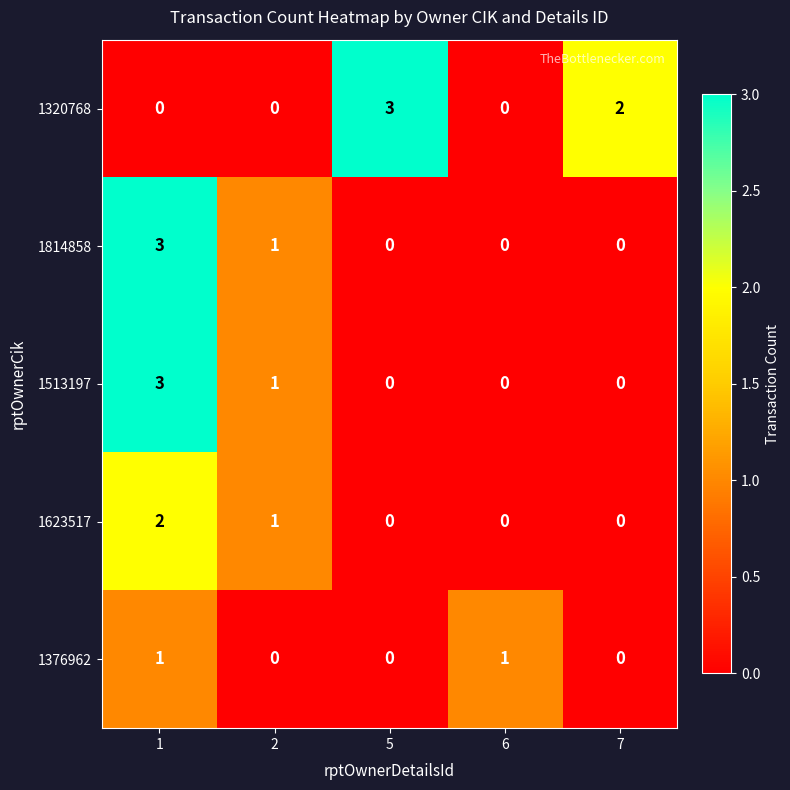

At how many categories does at least one series exceed 0?

5